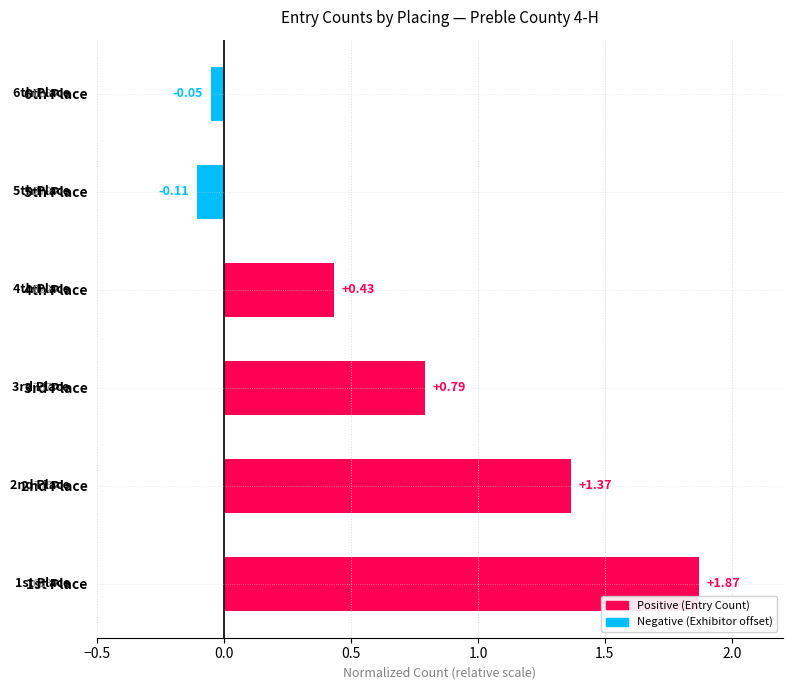

Which has a higher value, 4th Place or 3rd Place?

3rd Place